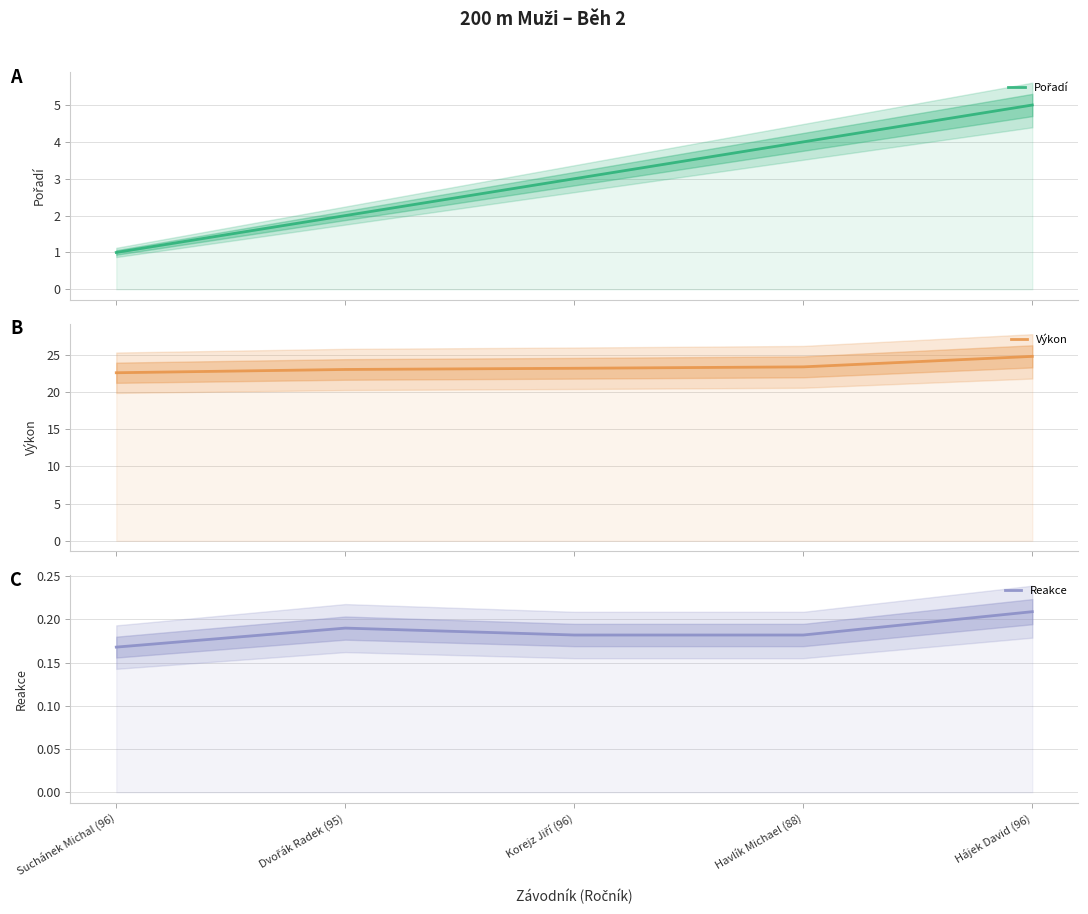

Does the chart display data point markers on the line(s)?

No